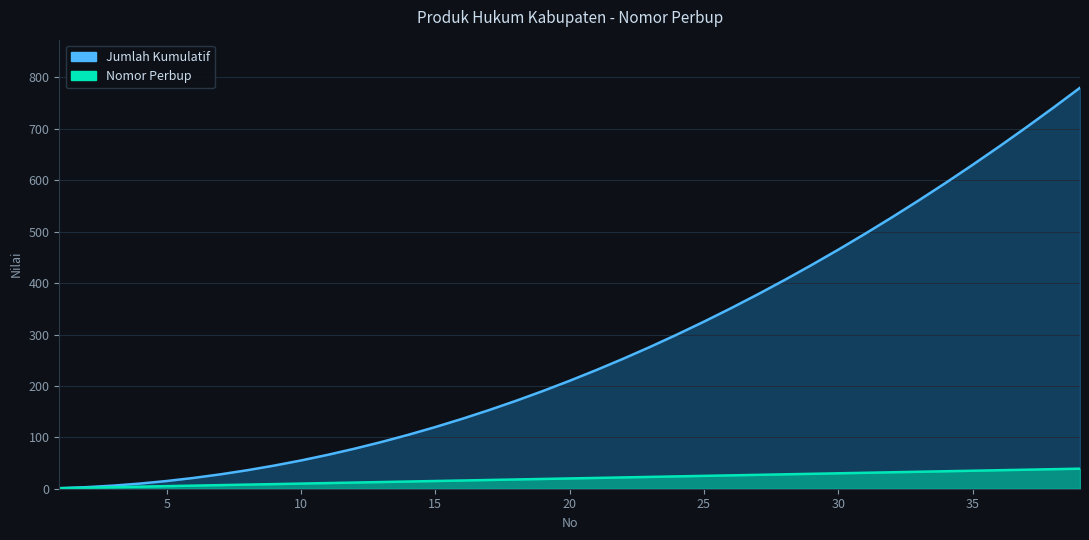

Which has a higher value, 15 or 8?

15